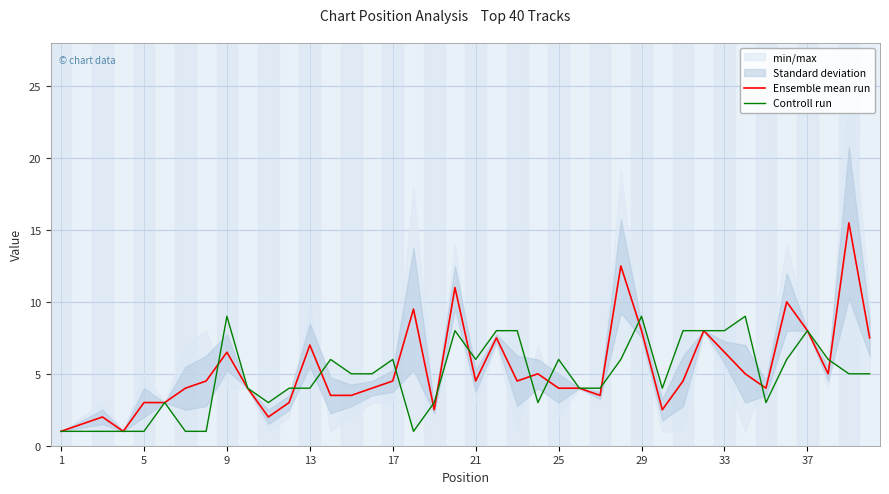

The value of Ensemble mean run at 21 is 7.3. True or false?

False